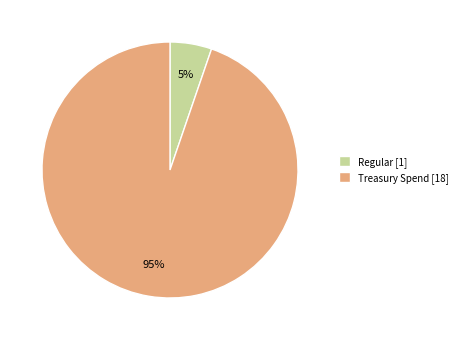

Rank the categories by value from highest to lowest.

Treasury Spend, Regular